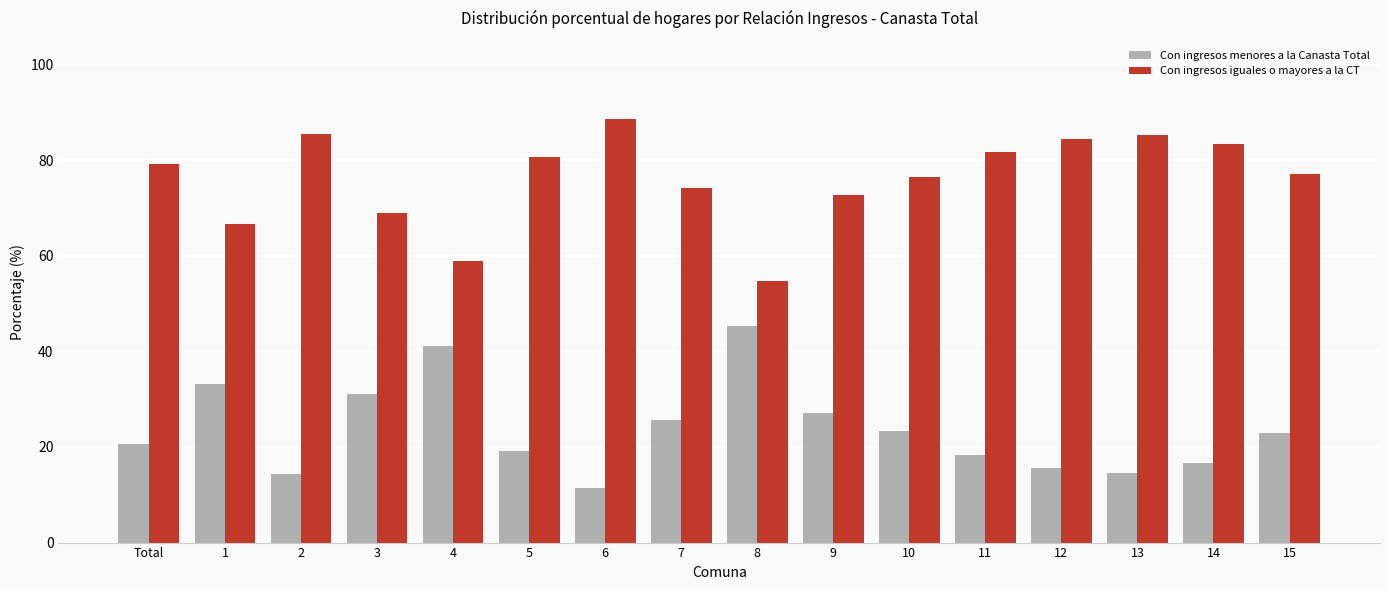

What is the label of the 14th bar from the right?

2